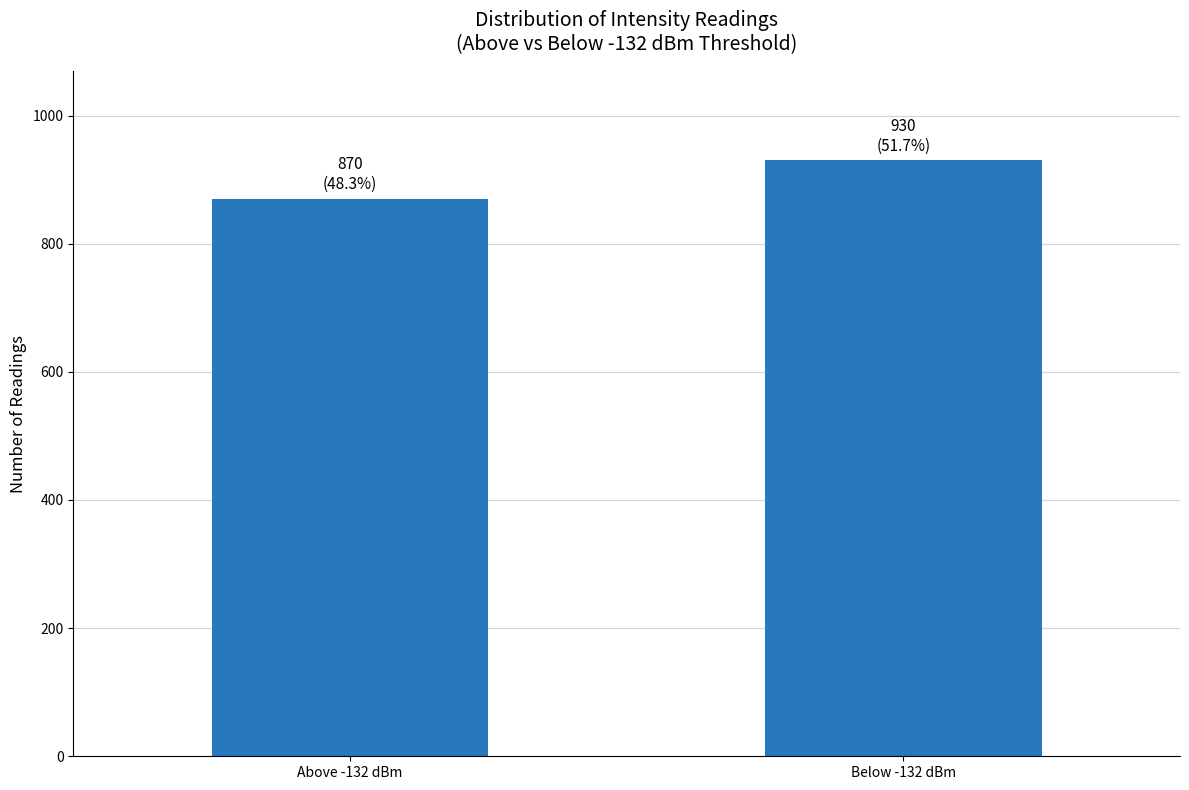

List the labels in order of value, smallest first.

Above -132 dBm, Below -132 dBm